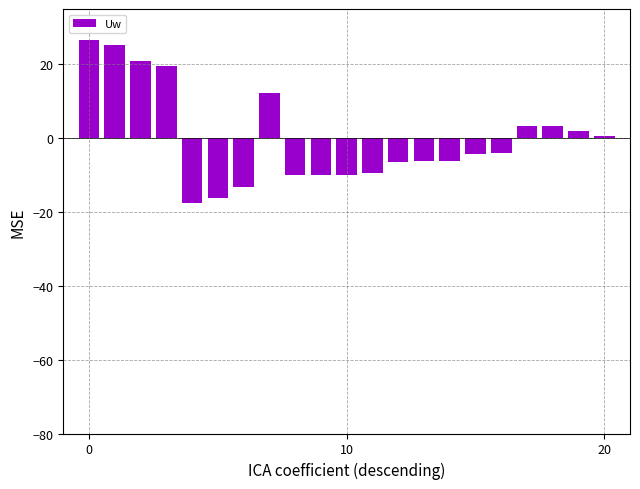

What is the difference between the maximum and second lowest values?

42.8